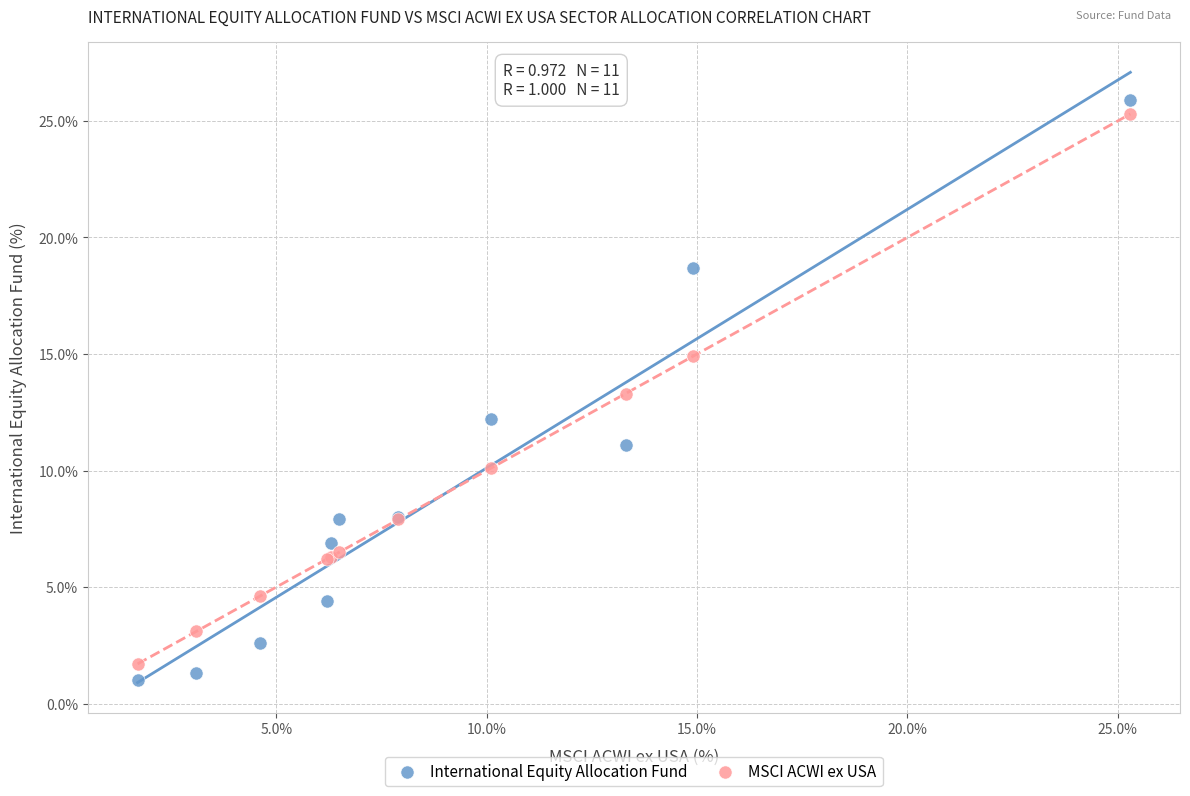

Which series contains the lowest Y value?

International Equity Allocation Fund